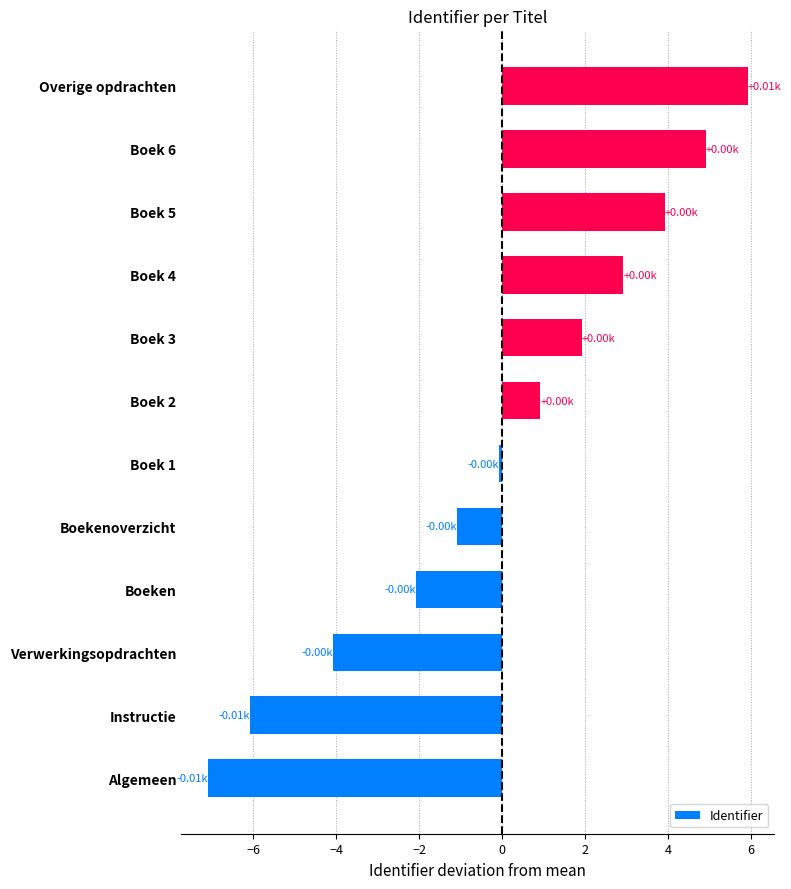

Rank the categories by value from lowest to highest.

Algemeen, Instructie, Verwerkingsopdrachten, Boeken, Boekenoverzicht, Boek 1, Boek 2, Boek 3, Boek 4, Boek 5, Boek 6, Overige opdrachten